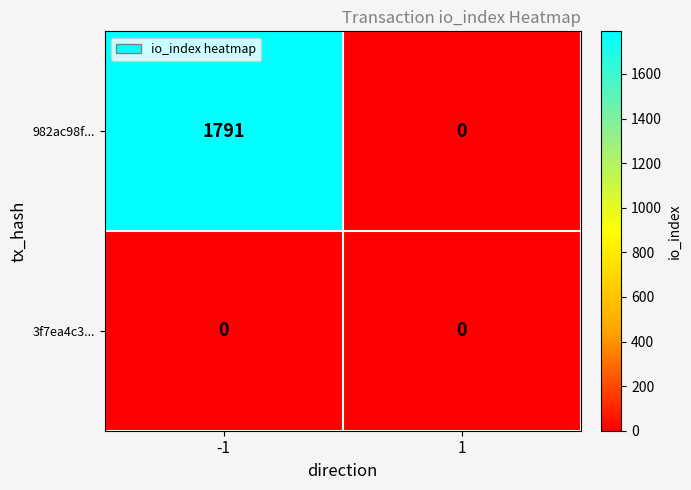

Rank the series by their average value, from lowest to highest.

3f7ea4c3..., 982ac98f...